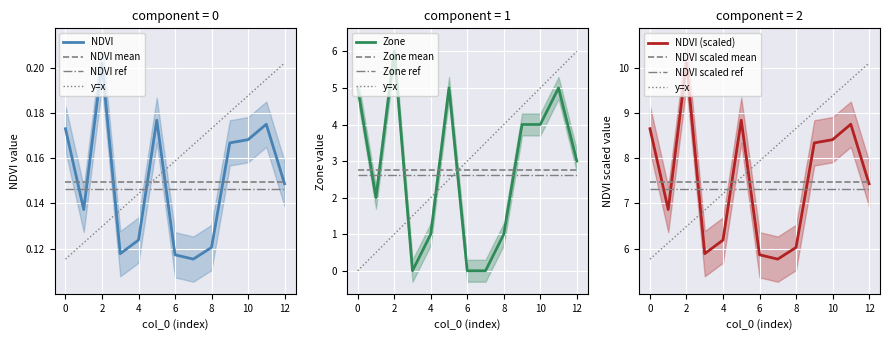

What is the value of the Zone point at the 11th from the left?

4.0